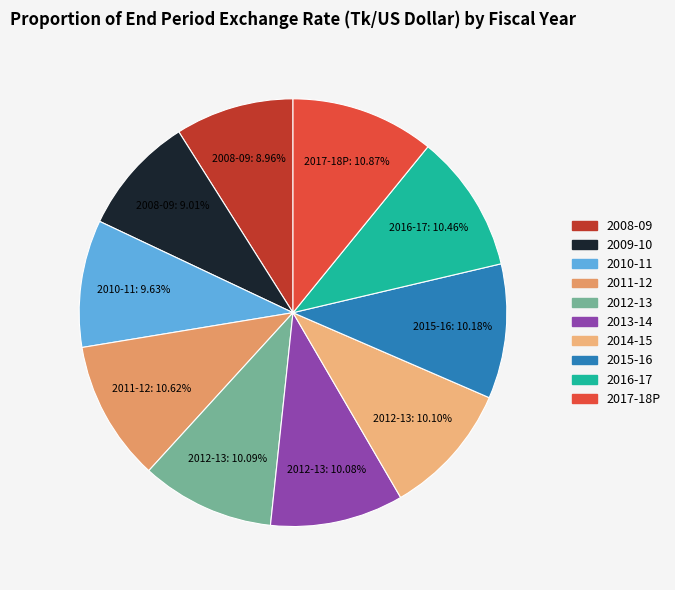

How many segments does this pie chart have?

10